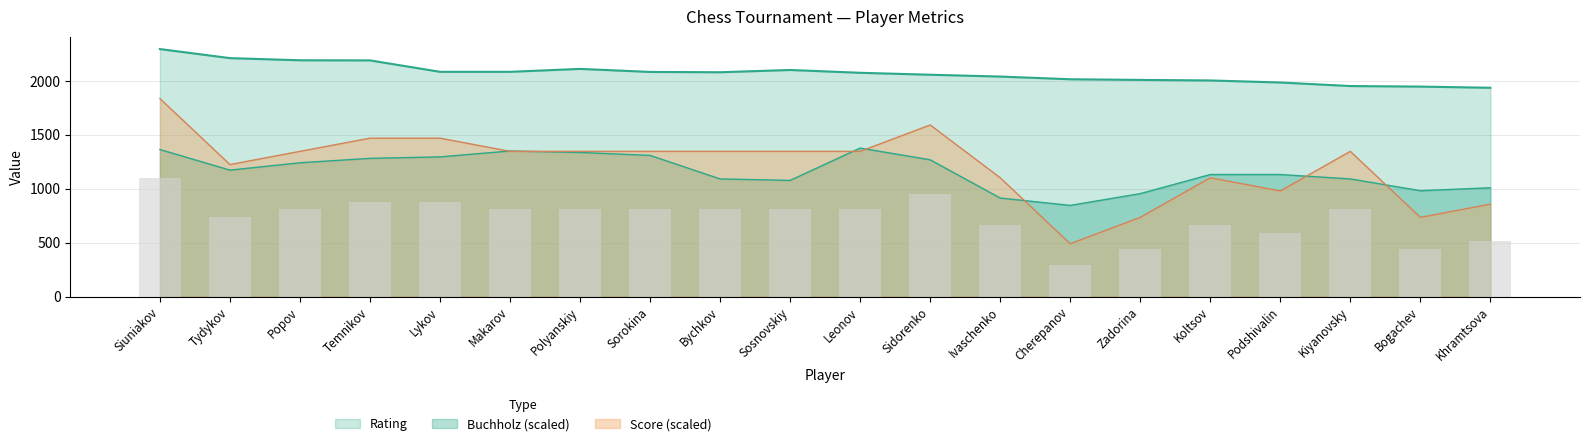

What is the difference between the maximum and minimum values in the Rating series?

359.0